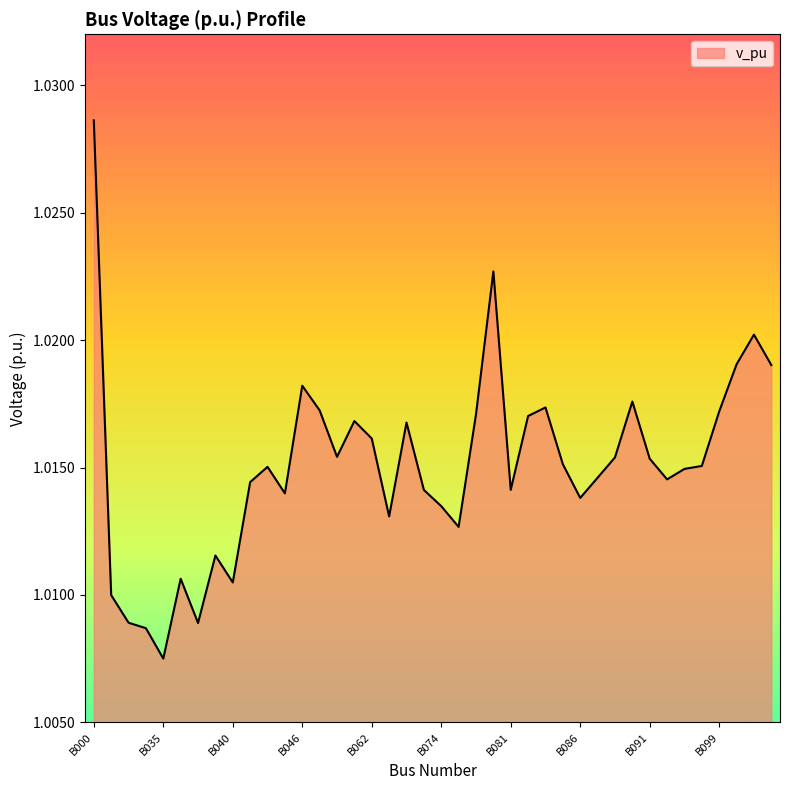

Does the chart display data point markers on the line(s)?

No